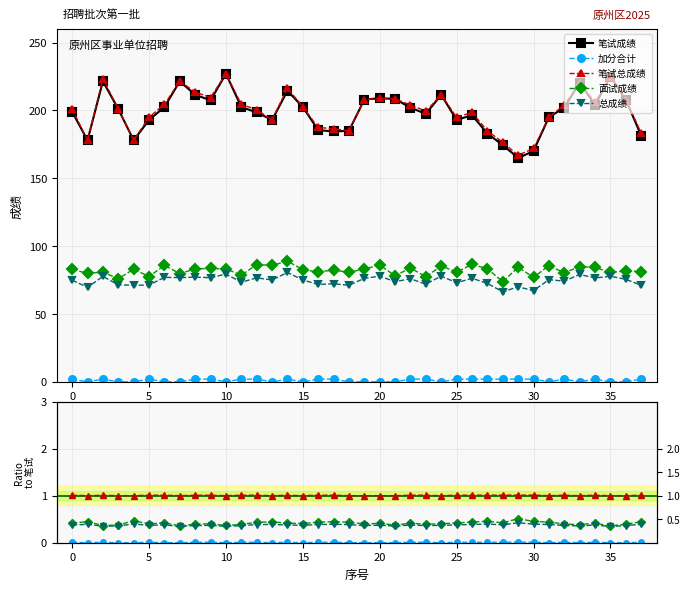

What is the sum of the 笔试成绩 values at 25 and 24?

404.5